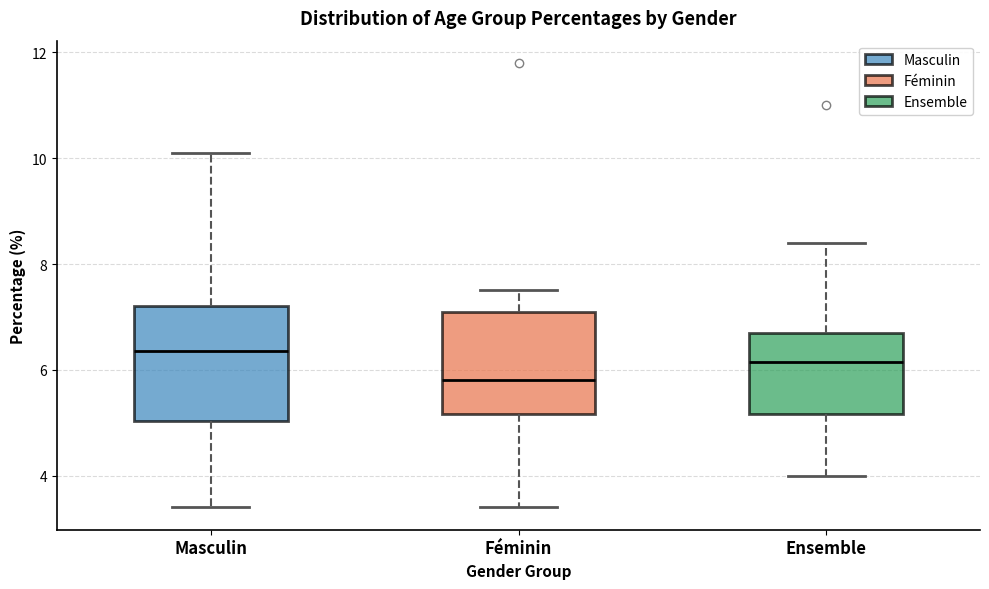

Which box's median line is the lowest?

Féminin